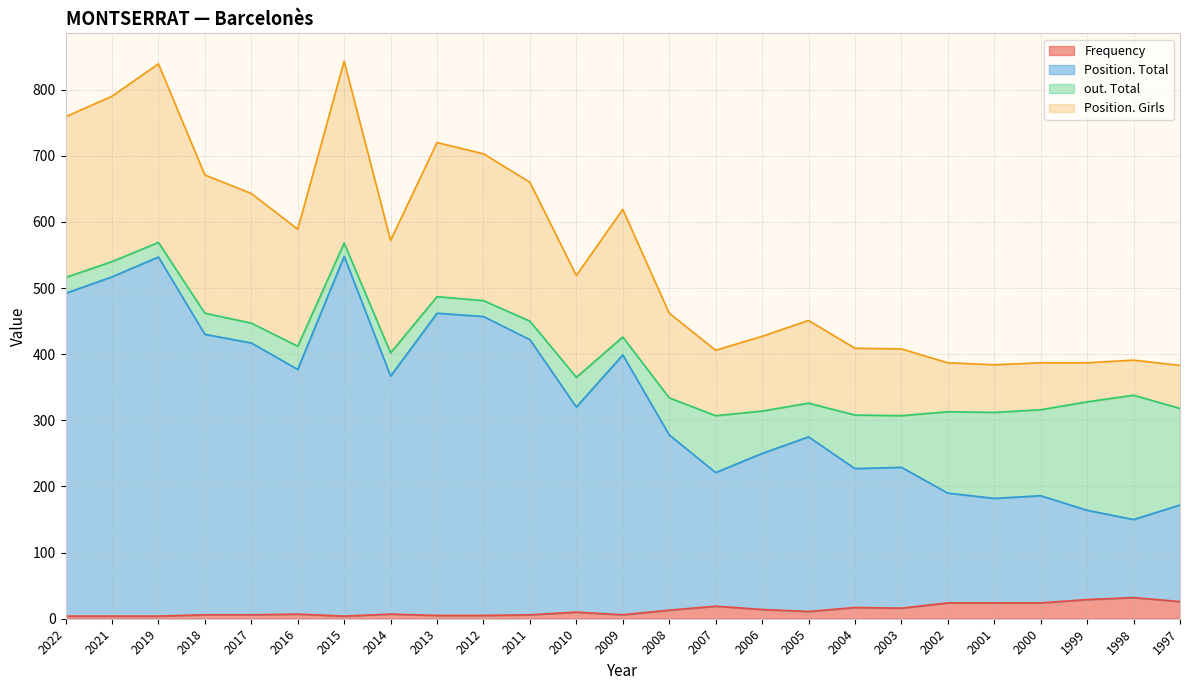

True or false: Position. Total and Position. Girls intersect in this chart.

False